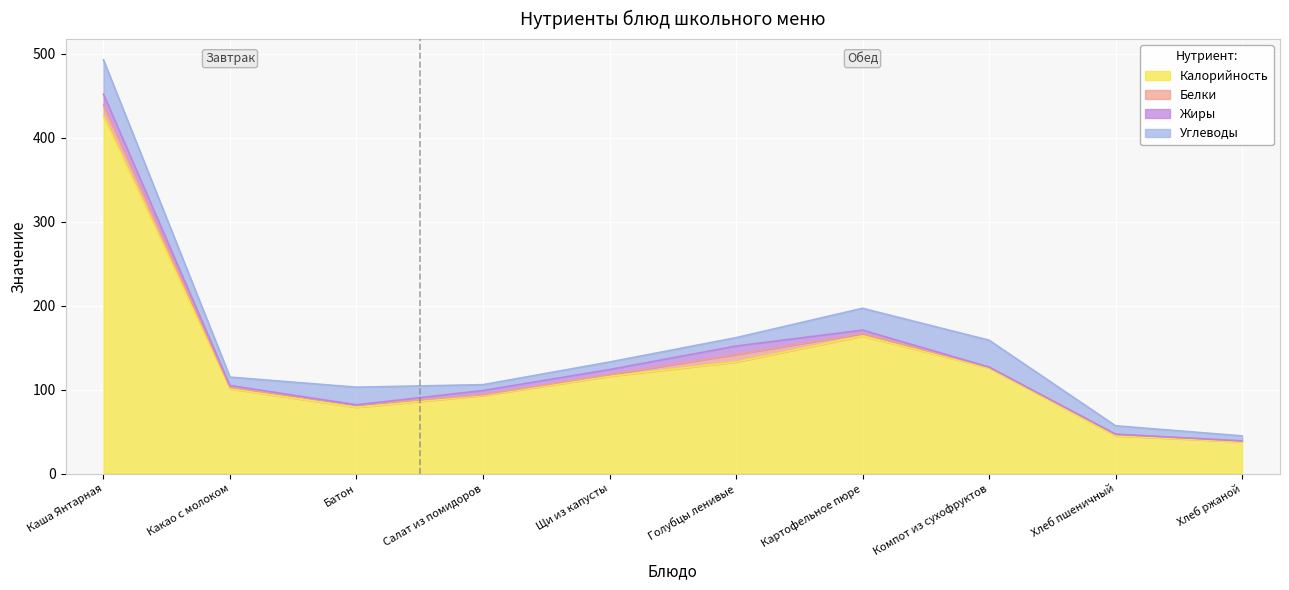

In Калорийность, how many points are higher than both neighbors (excluding endpoints)?

1